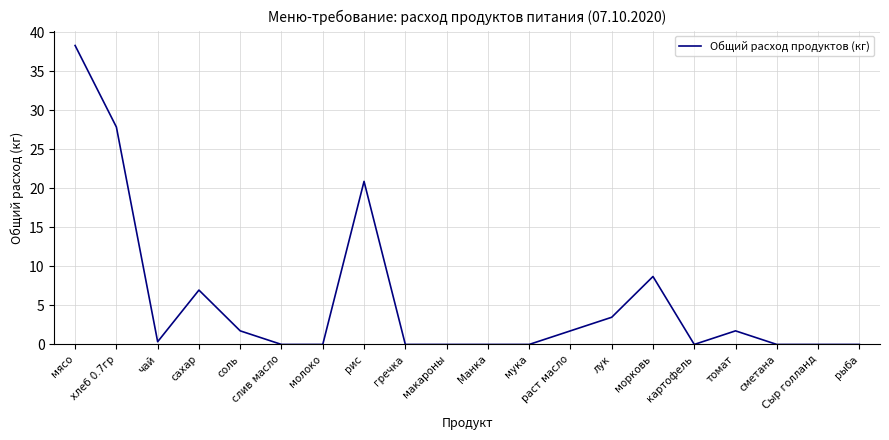

What is the difference between the maximum and minimum values?

38.3